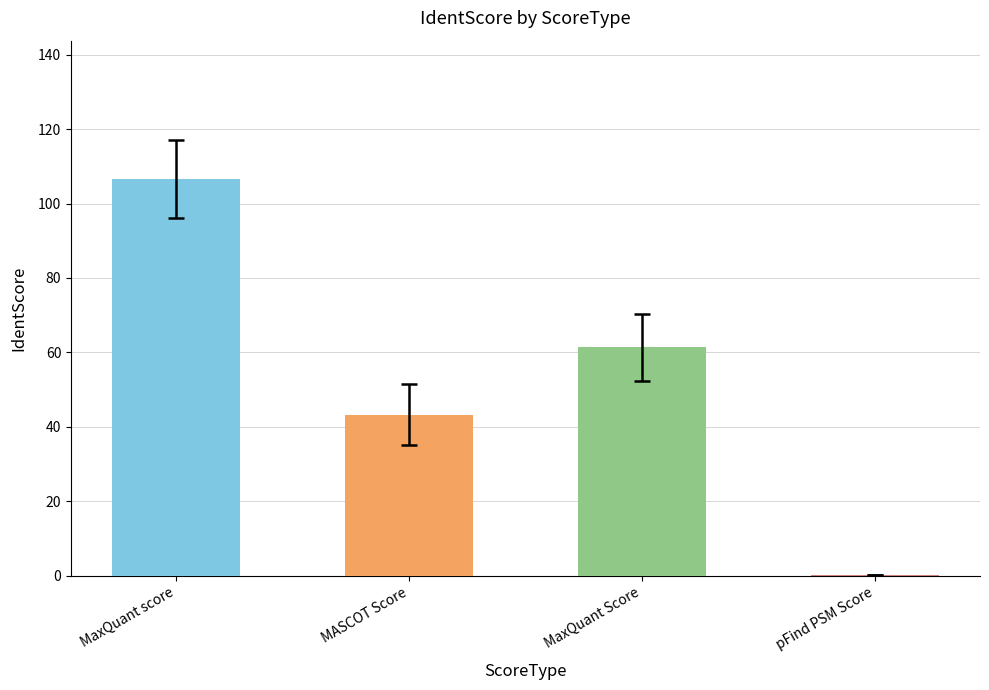

How many categories are shown in the chart?

4